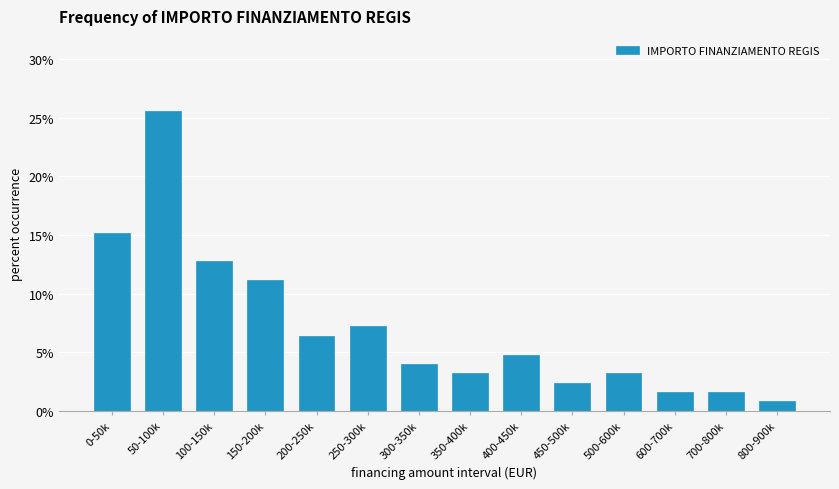

Reading left to right, what are all the values shown in this chart?

15.2	25.6	12.8	11.2	6.4	7.2	4.0	3.2	4.8	2.4	3.2	1.6	1.6	0.8